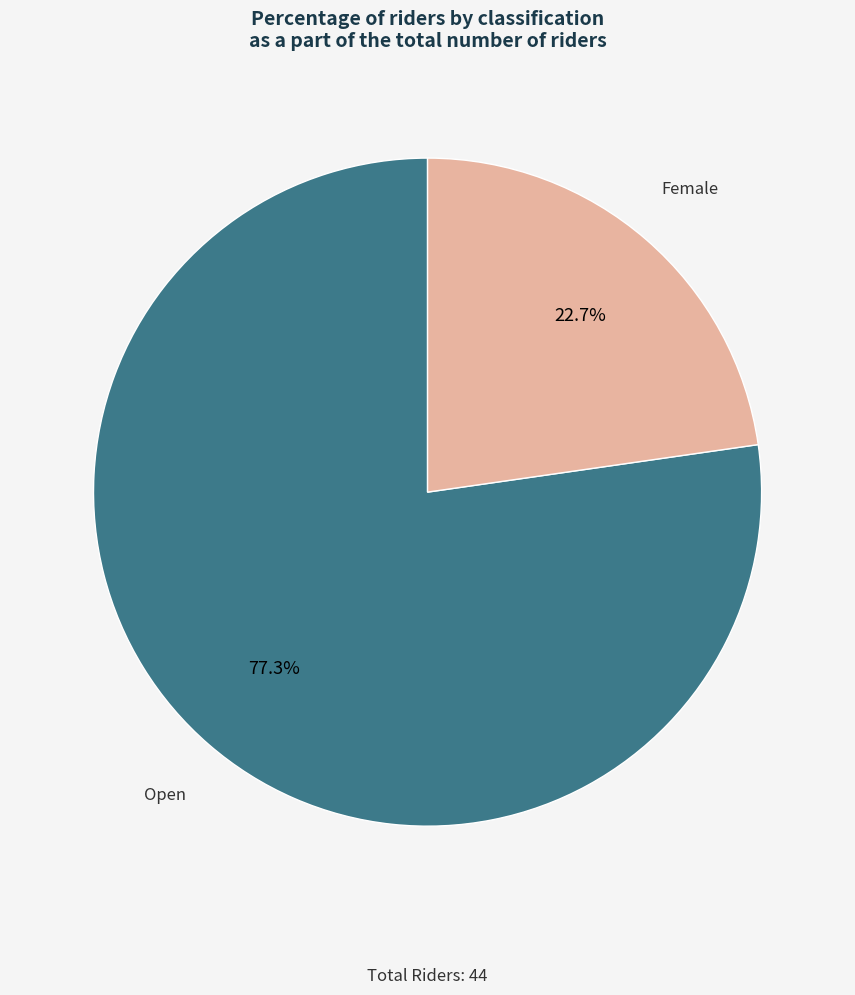

The Open slice represents 87% of the pie. True or false?

False